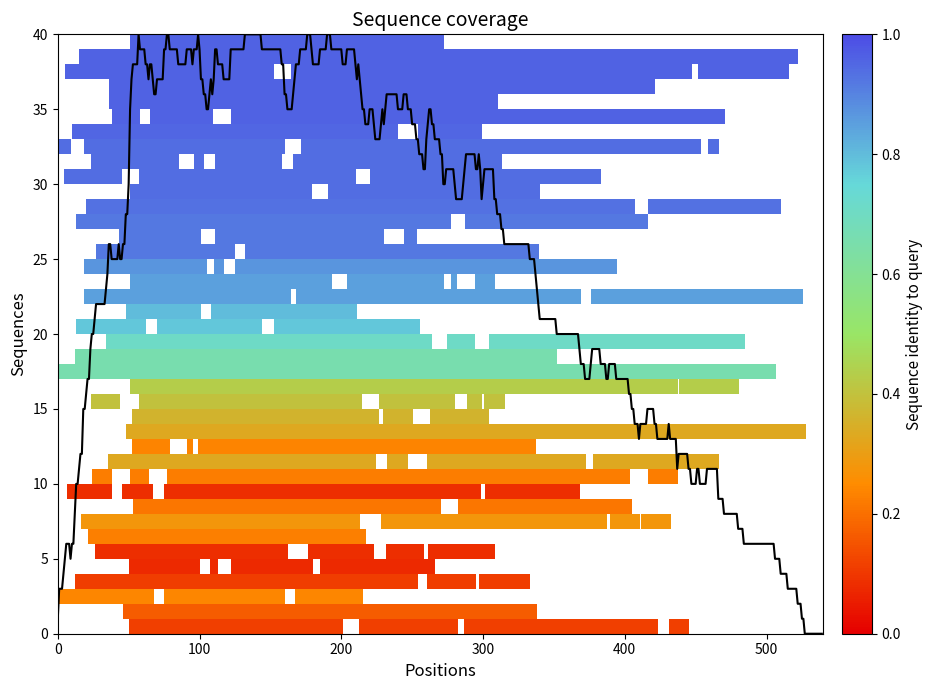

What is the greatest value displayed?

40